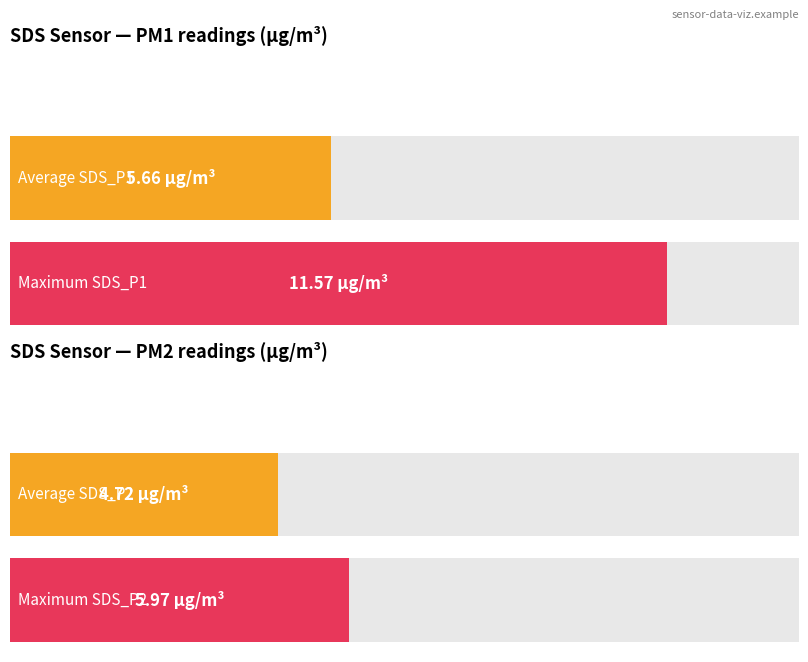

How many distinct data groups are displayed?

2